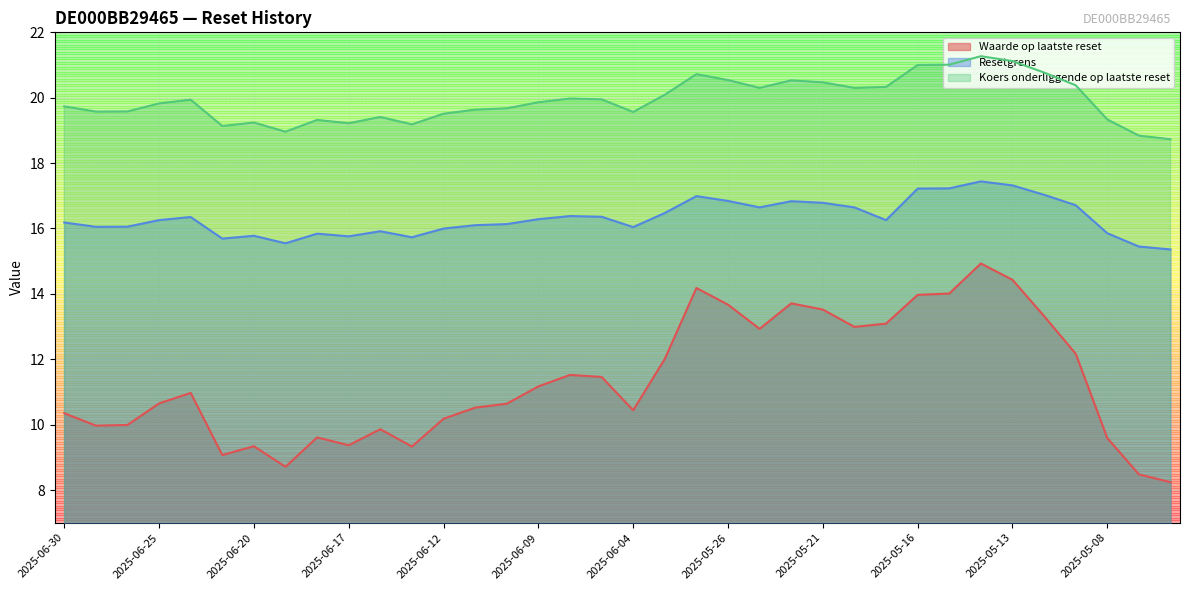

List the series in order of their overall mean, highest first.

Koers onderliggende op laatste reset, Resetgrens, Waarde op laatste reset